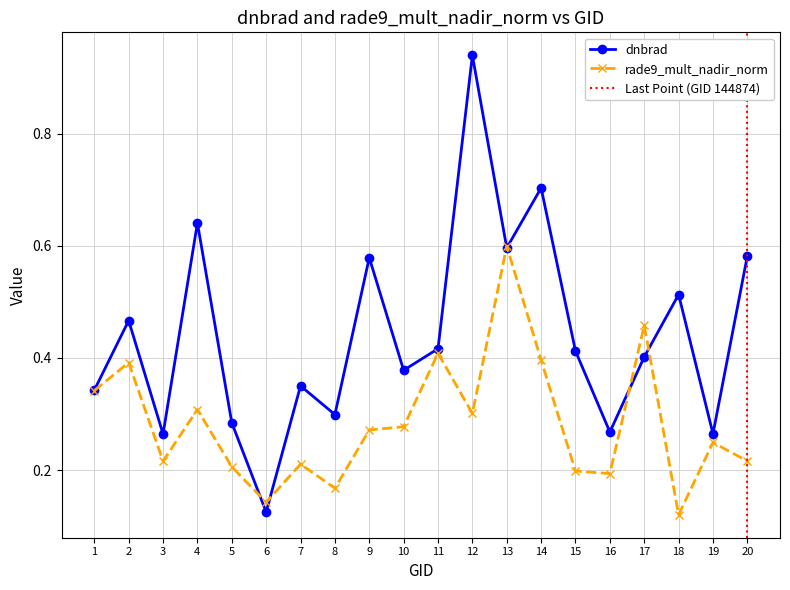

Is the value of dnbrad at 4 greater than the value of rade9_mult_nadir_norm at 6?

Yes